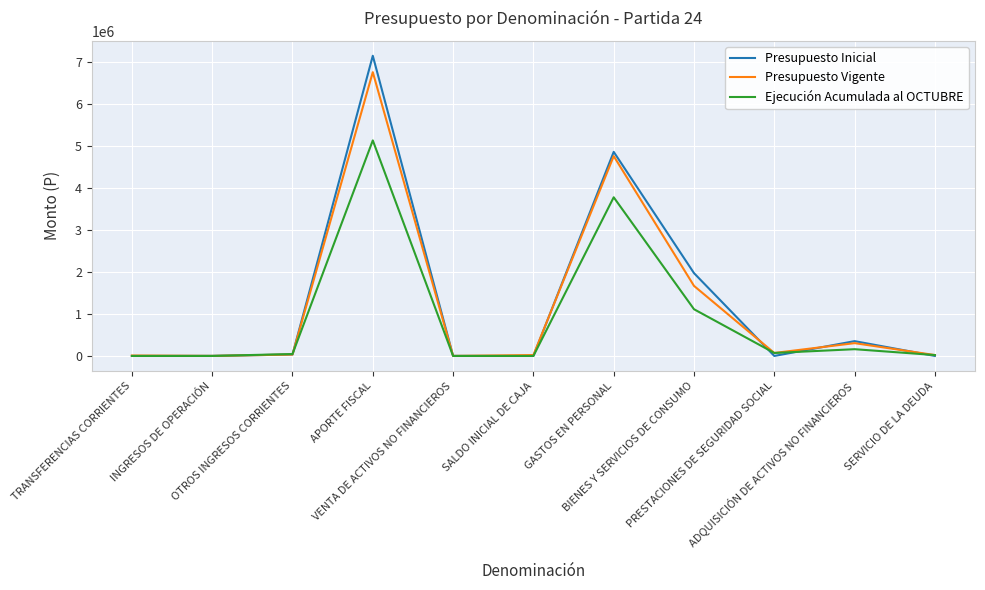

Which series has the widest spread of values?

Presupuesto Inicial